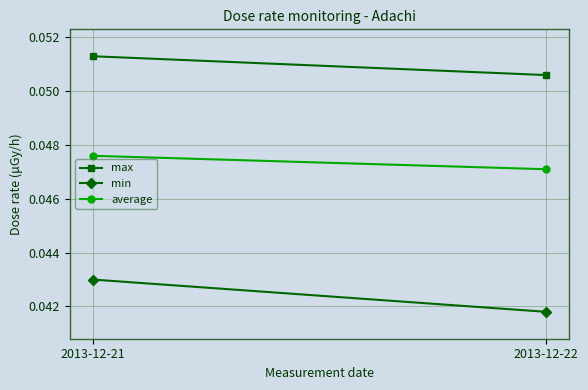

At how many categories does at least one series exceed 0?

2